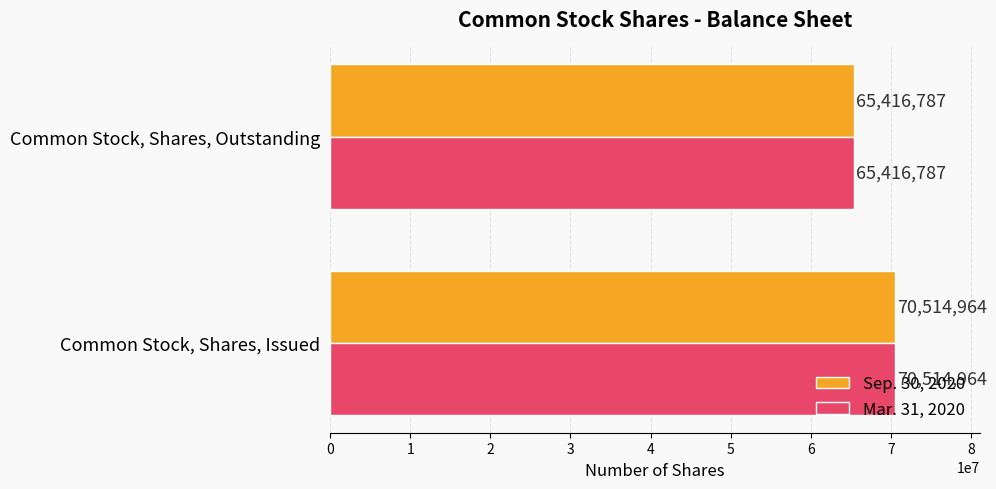

At which label does Sep. 30, 2020 reach its minimum?

Common Stock, Shares, Outstanding